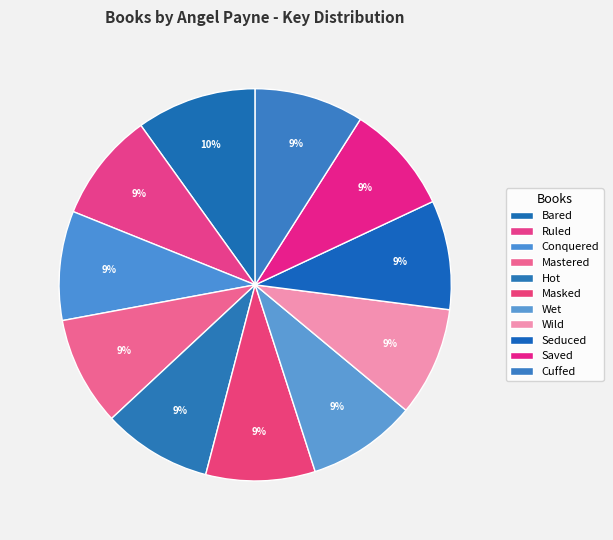

To the nearest percent, what portion does Cuffed represent?

9%